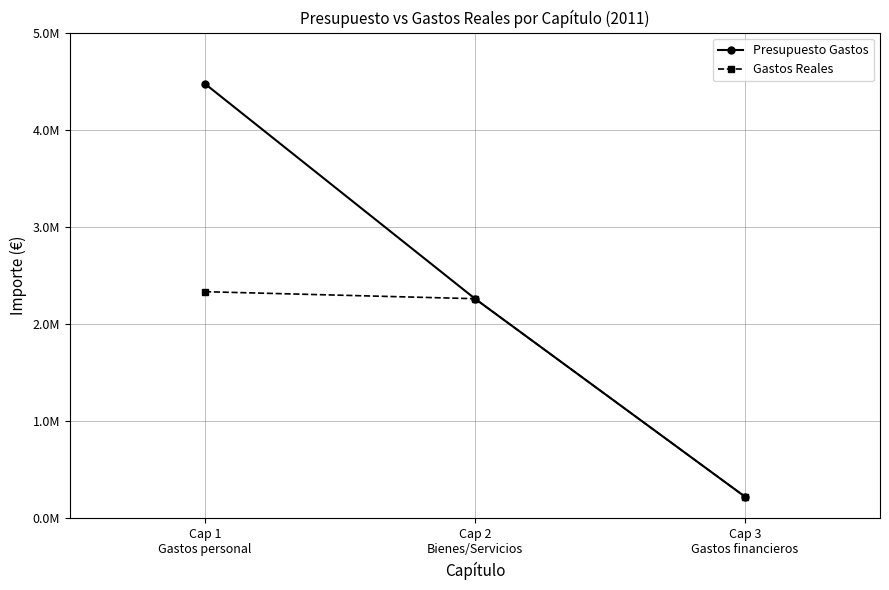

The value of Presupuesto Gastos at Cap 1
Gastos personal is 4473450.0. True or false?

True